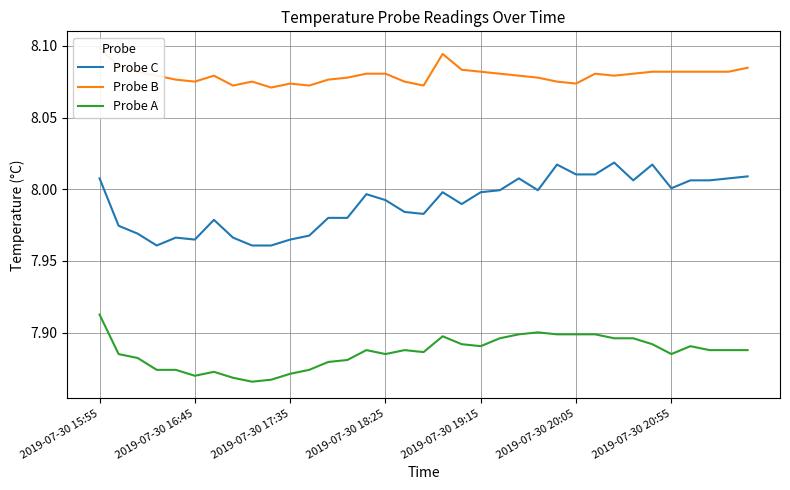

Is this an area chart (filled region under the line)?

No